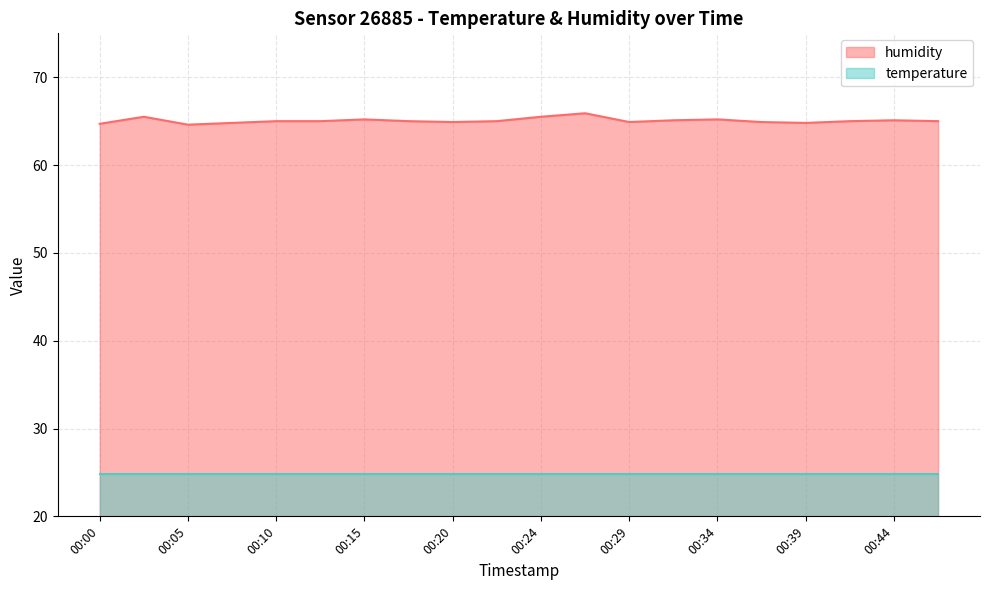

True or false: the data shows 34.8 at 00:15.

False